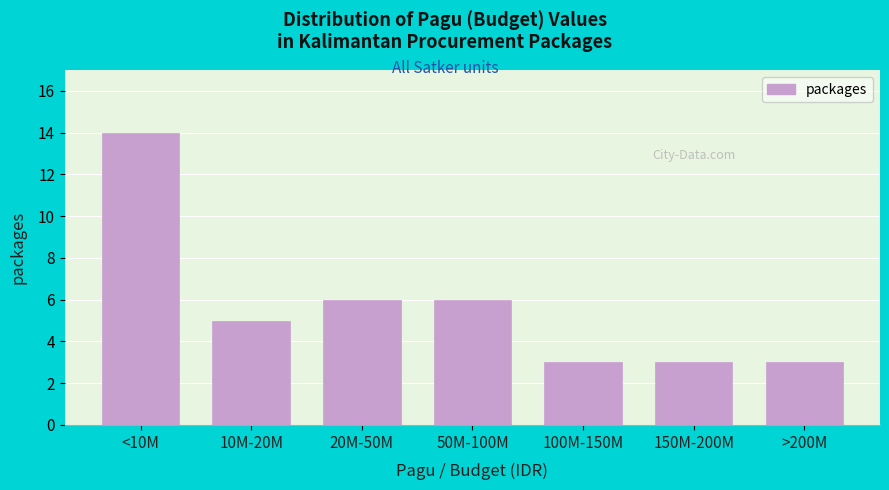

Reading left to right, what are all the values shown in this chart?

14	5	6	6	3	3	3